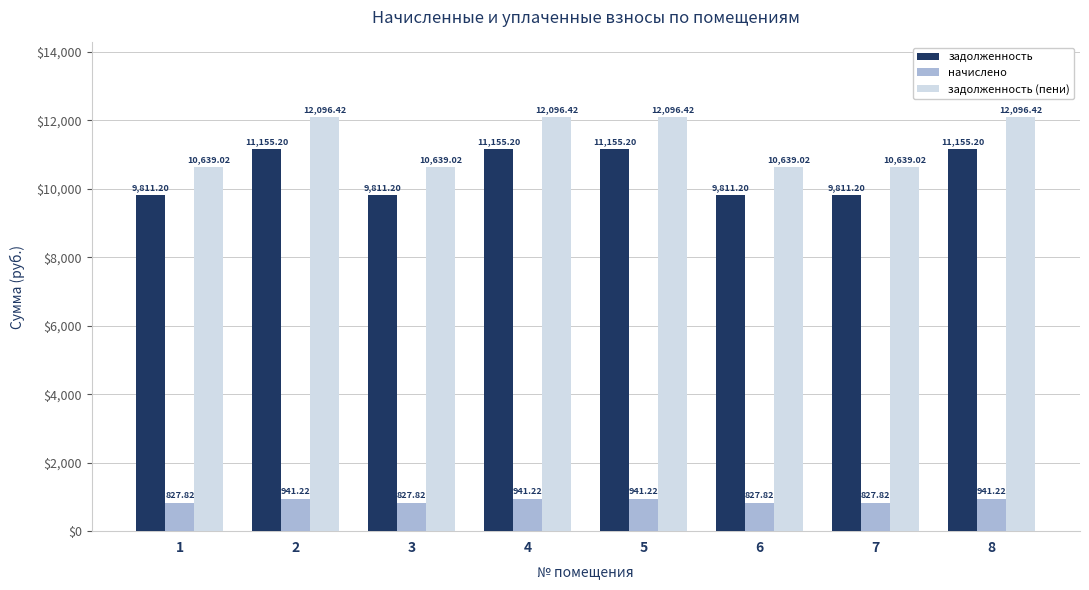

The value of задолженность at 3 is 9811.2. True or false?

True